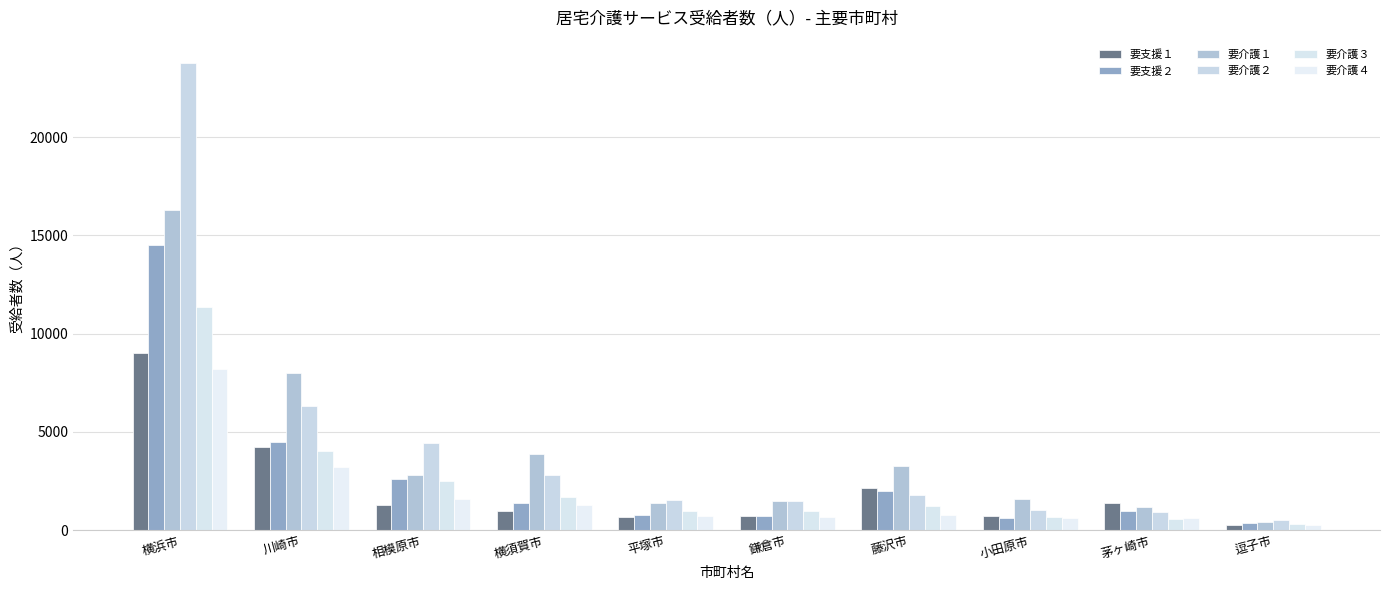

What are all the series names shown in the legend?

要支援１, 要支援２, 要介護１, 要介護２, 要介護３, 要介護４